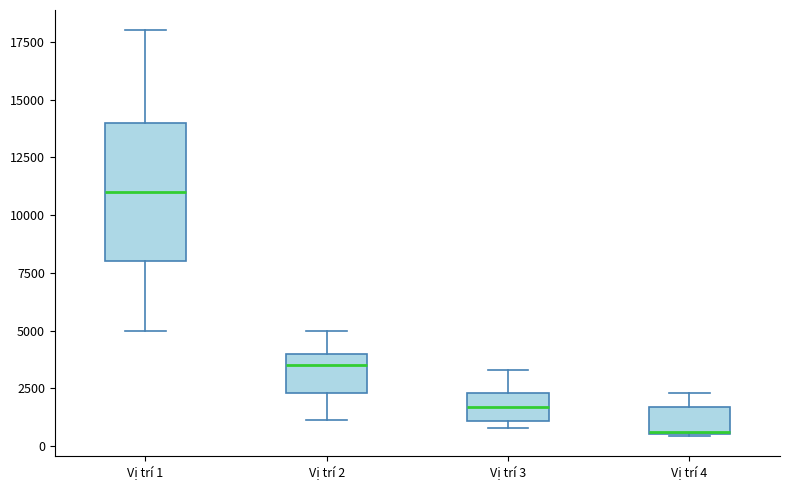

Comparing the boxes themselves (not the whiskers), which one is the tallest?

Vị trí 1